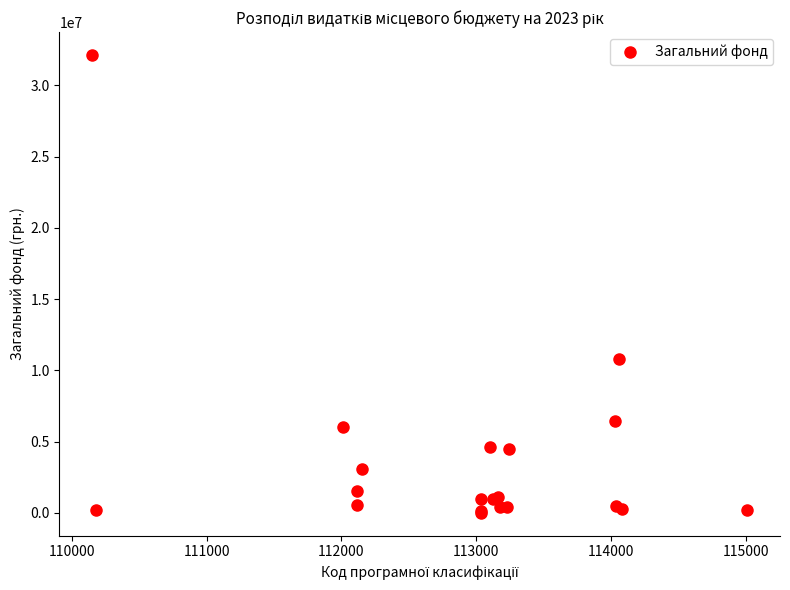

What Y value in the scatter plot is closest to 16066826?

10796910